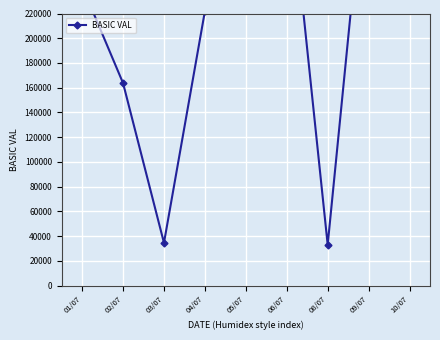

How many values are below 230625?

4